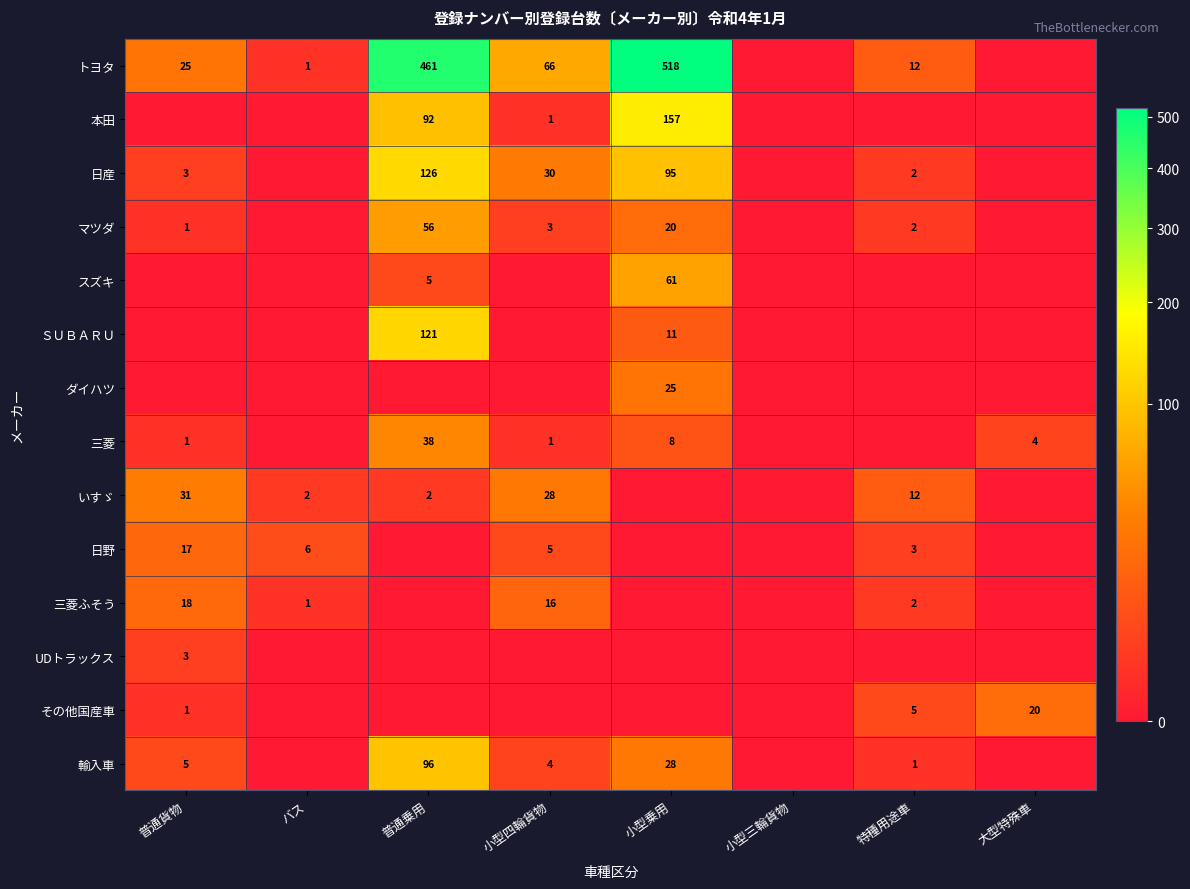

Is it true that 三菱 equals 2 at 小型四輪貨物?

False